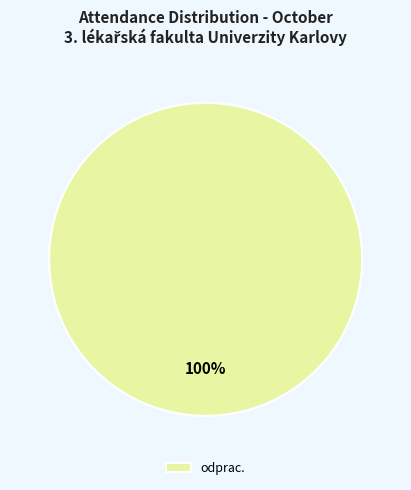

Which category accounts for the majority?

odprac.